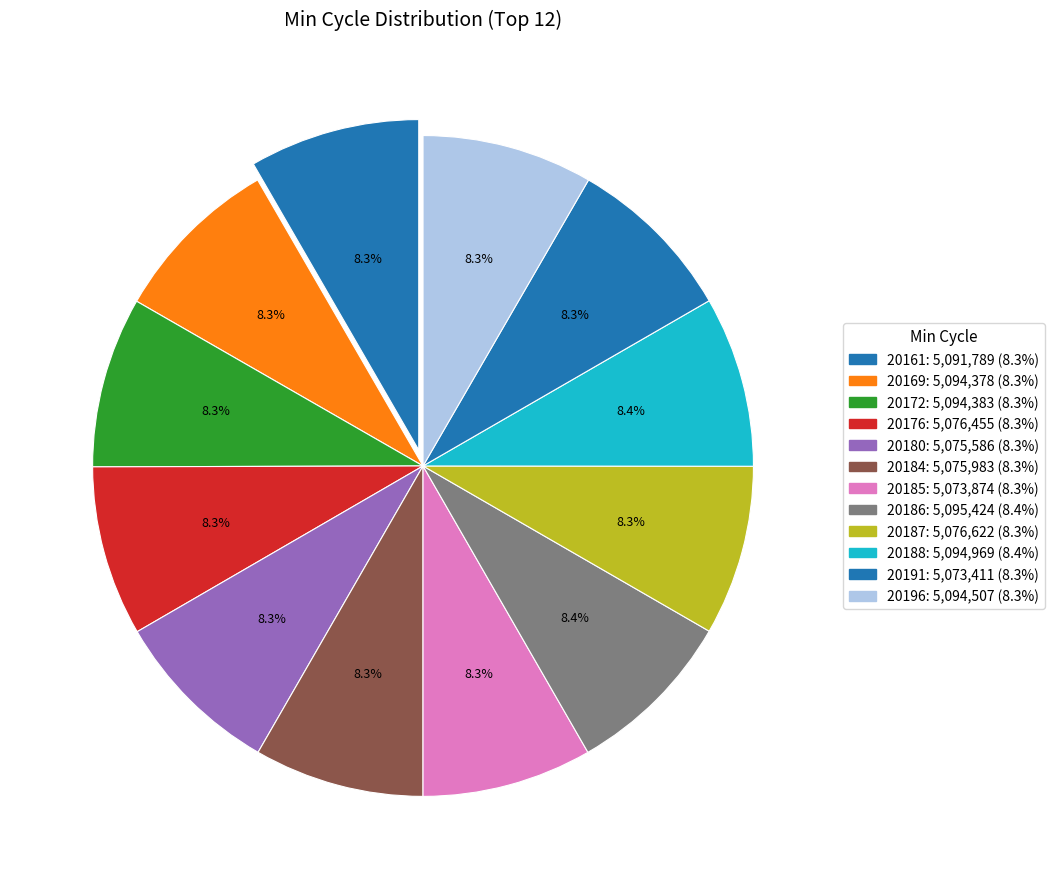

How many segments does this pie chart have?

12